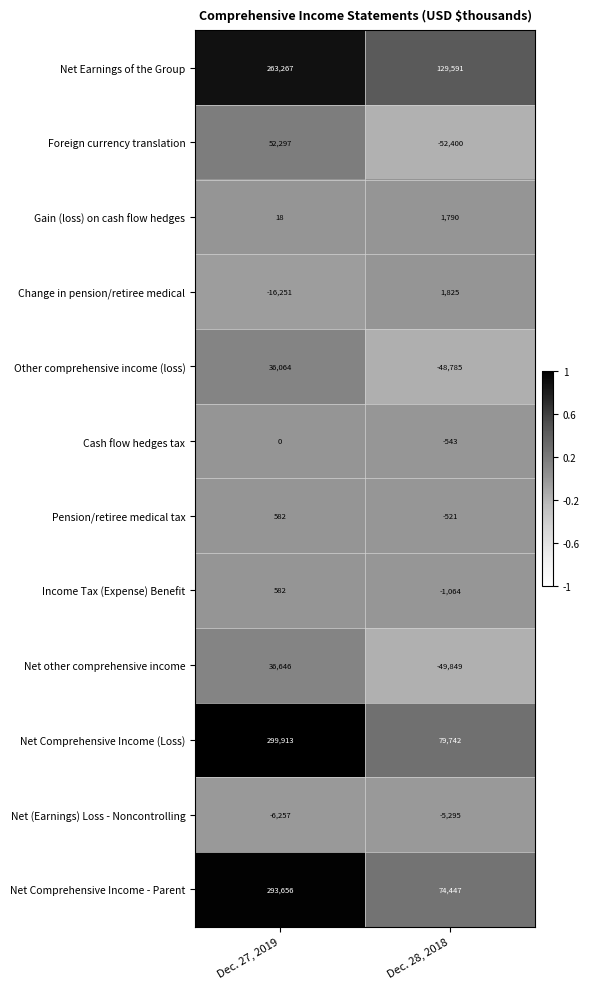

At which category is the sum across all series the highest?

Dec. 27, 2019